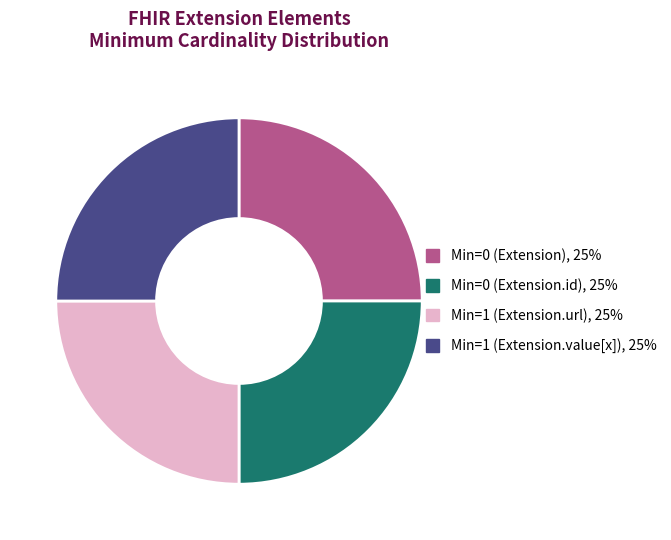

Is there a majority slice in this chart?

No